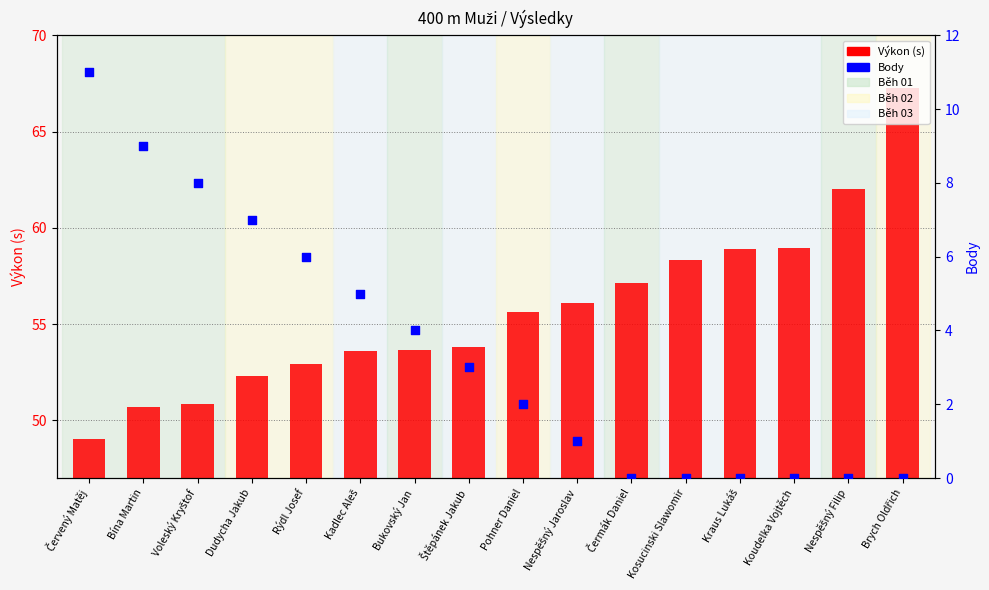

Which series reaches the maximum Y coordinate?

Výkon (s)